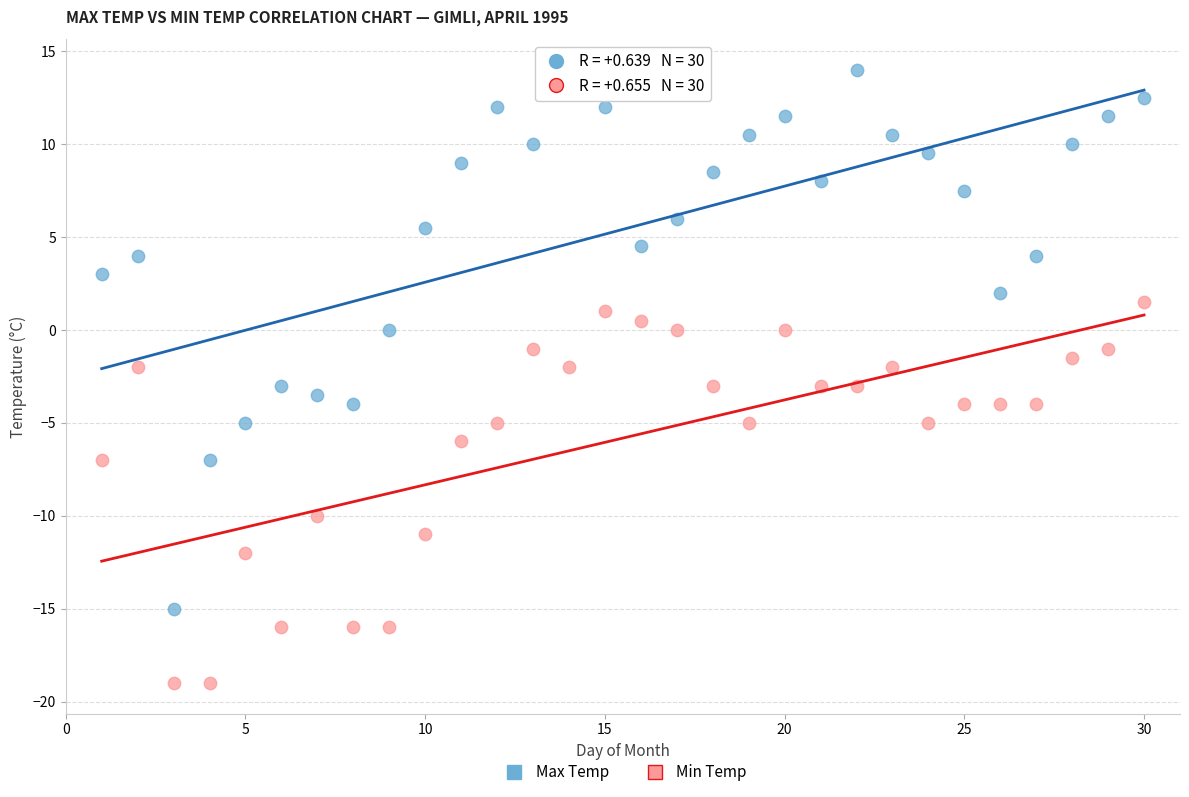

Across all data points, what is the range of X values (max minus min)?

29.0